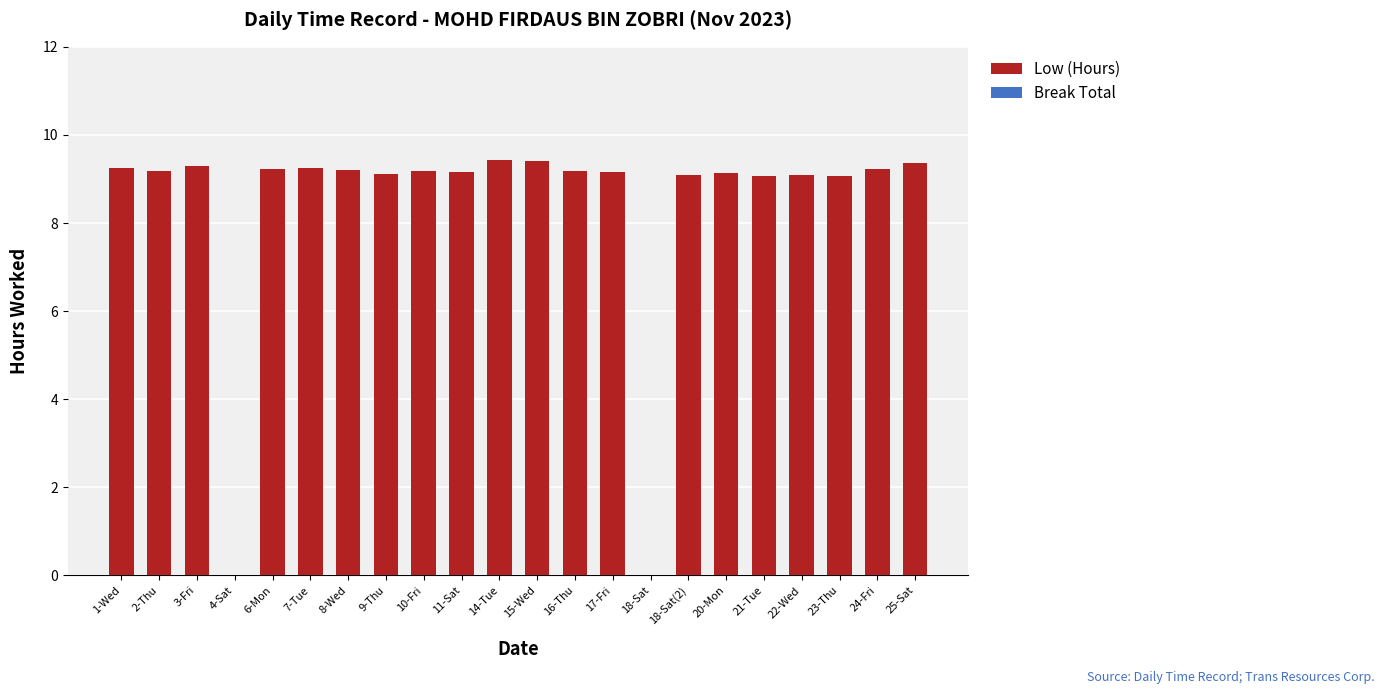

The value at 8-Wed is 3.5. True or false?

False